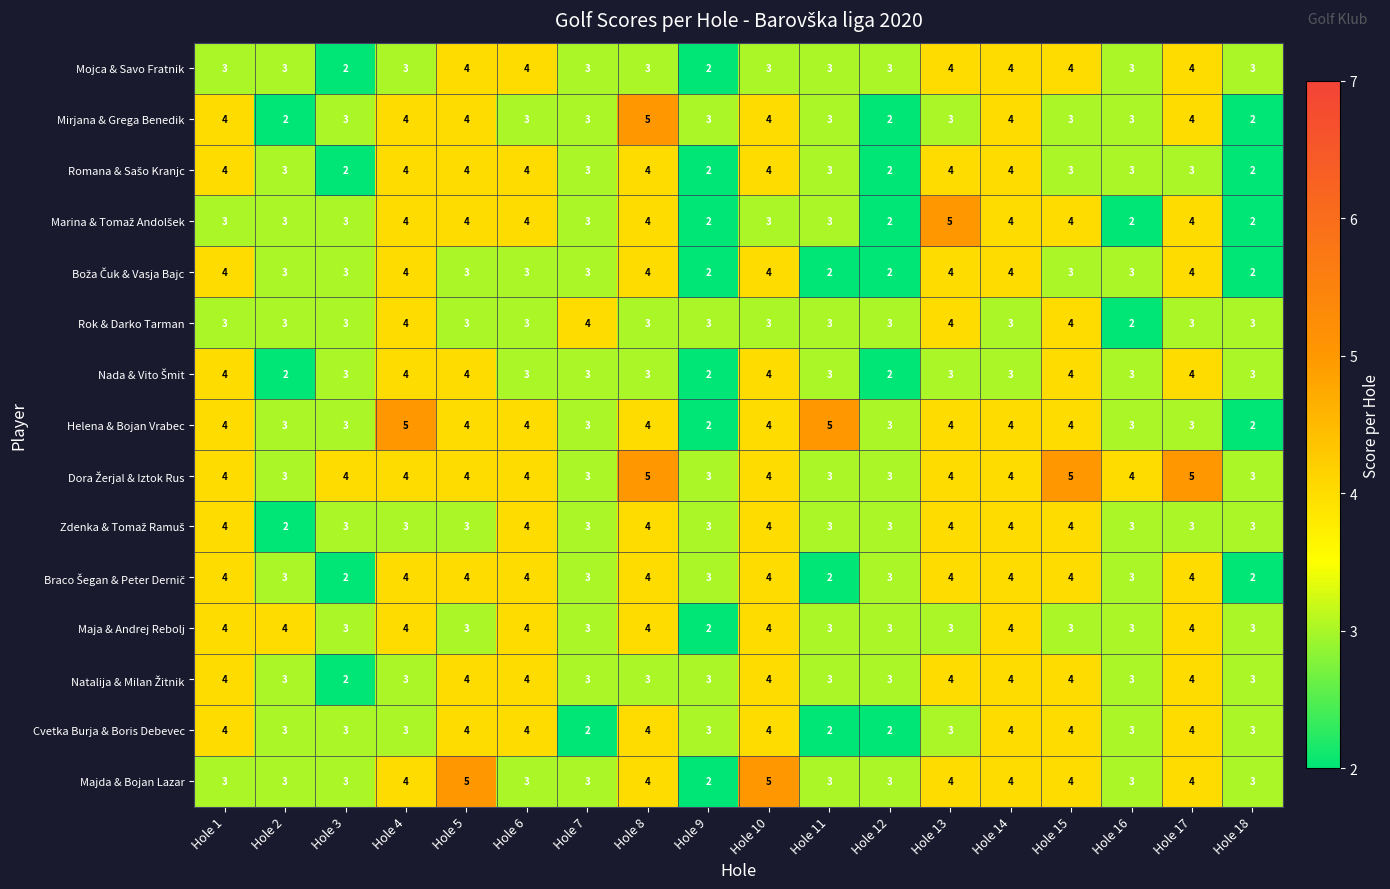

At how many categories does at least one series exceed 2?

18